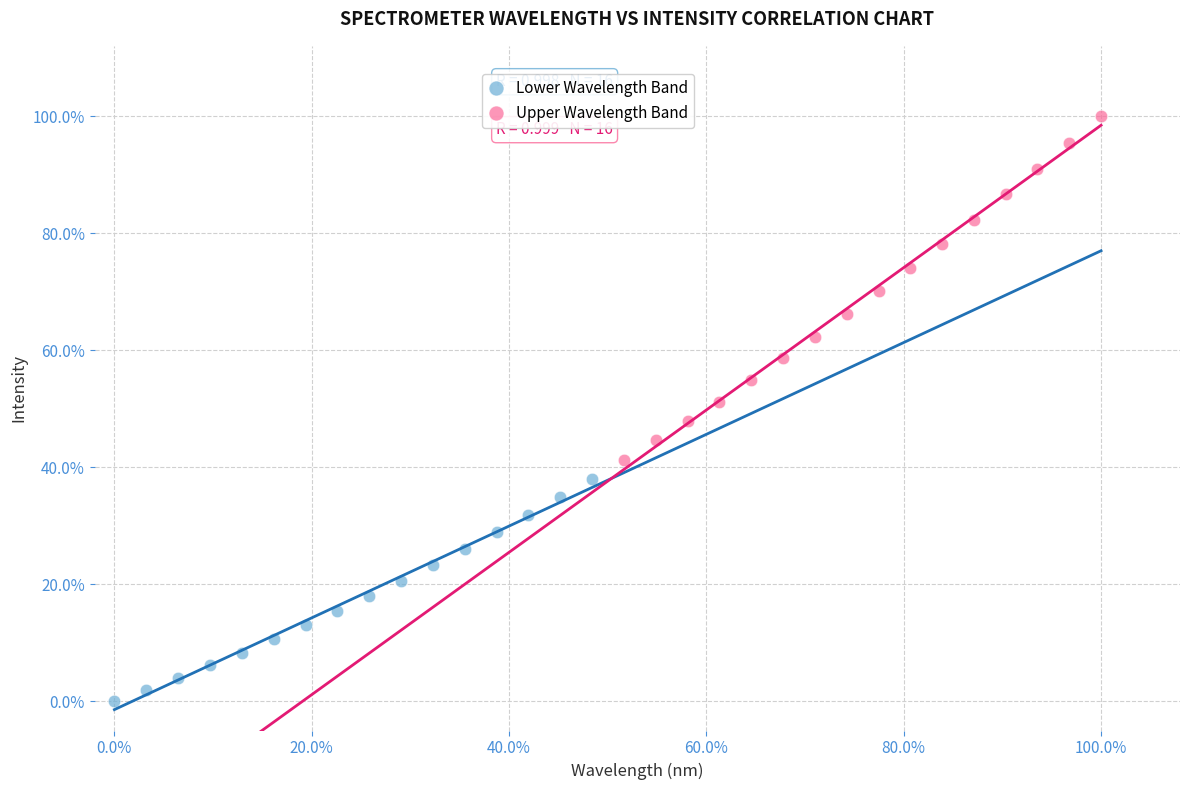

What are all the series names shown in the legend?

Lower Wavelength Band, Upper Wavelength Band